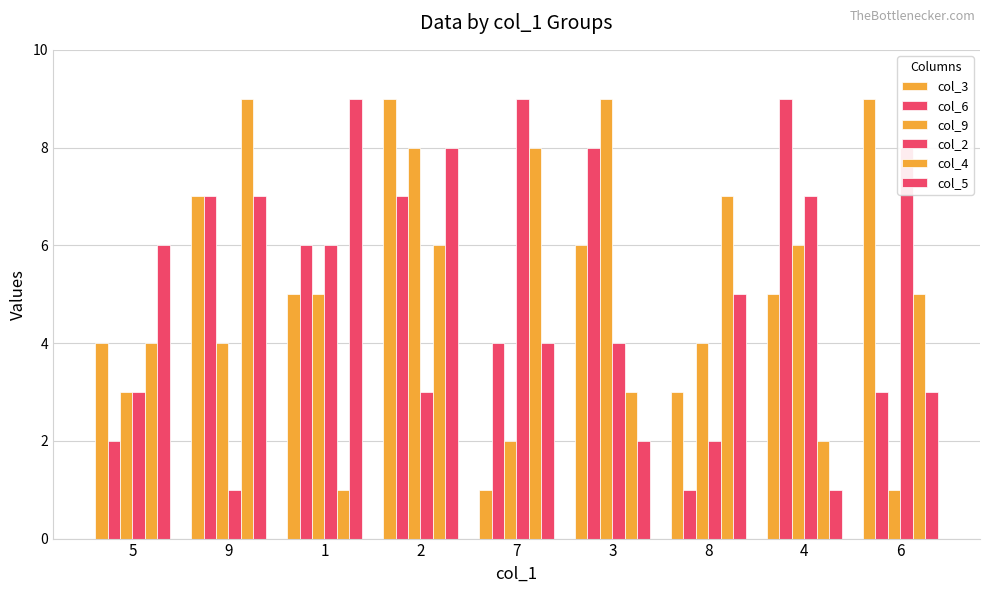

How many bars are there in total?

54